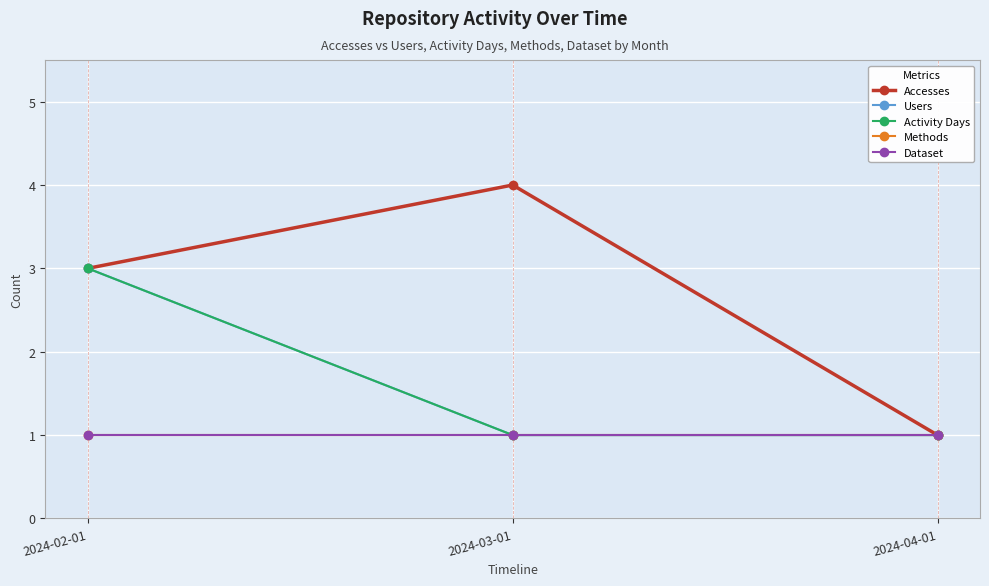

Between 2024-02-01 and 2024-03-01, which is larger?

2024-03-01